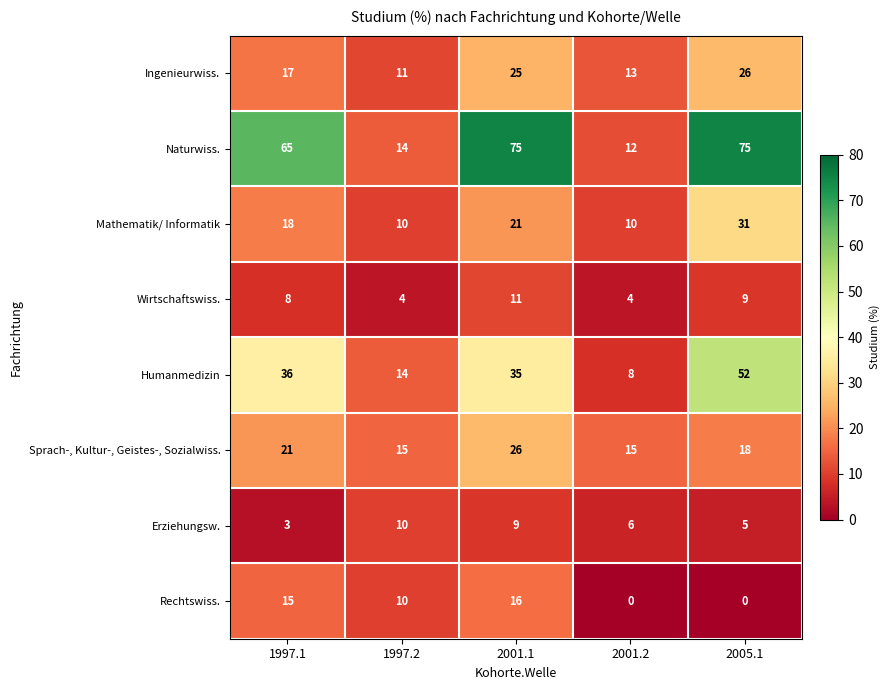

Rank the categories by Humanmedizin value from highest to lowest.

2005.1, 1997.1, 2001.1, 1997.2, 2001.2